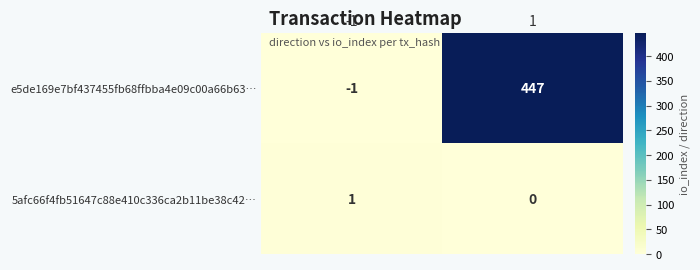

What value does the e5de169e7bf437455fb68ffbba4e09c00a66b63… series have at 1, to the nearest 50?

450